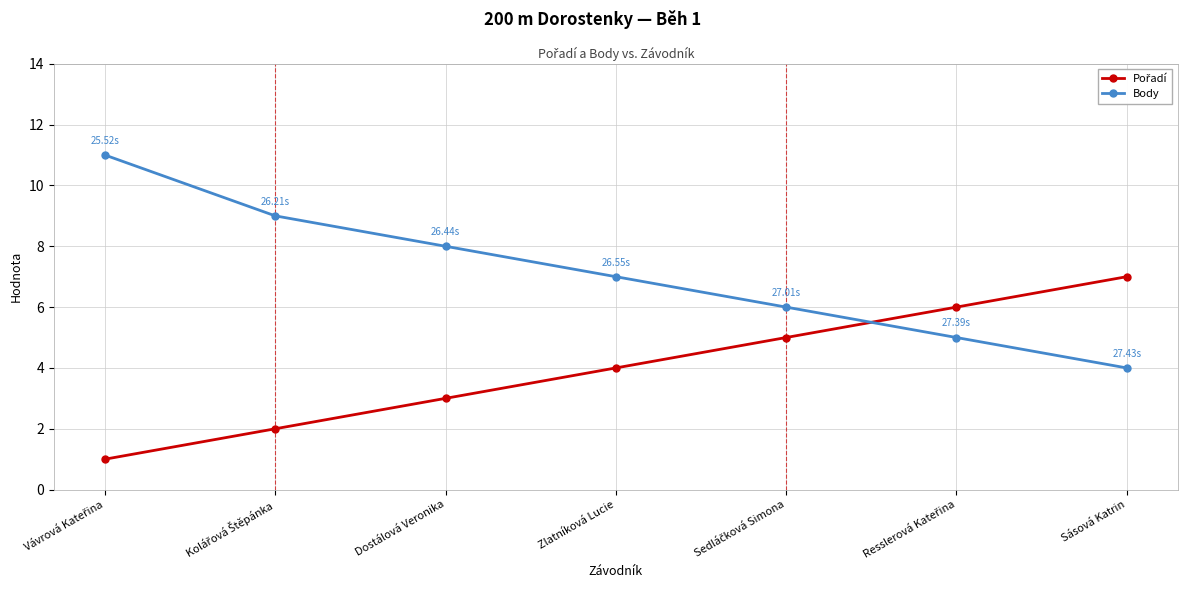

Where is Body nearest to the value 7?

Zlatníková Lucie